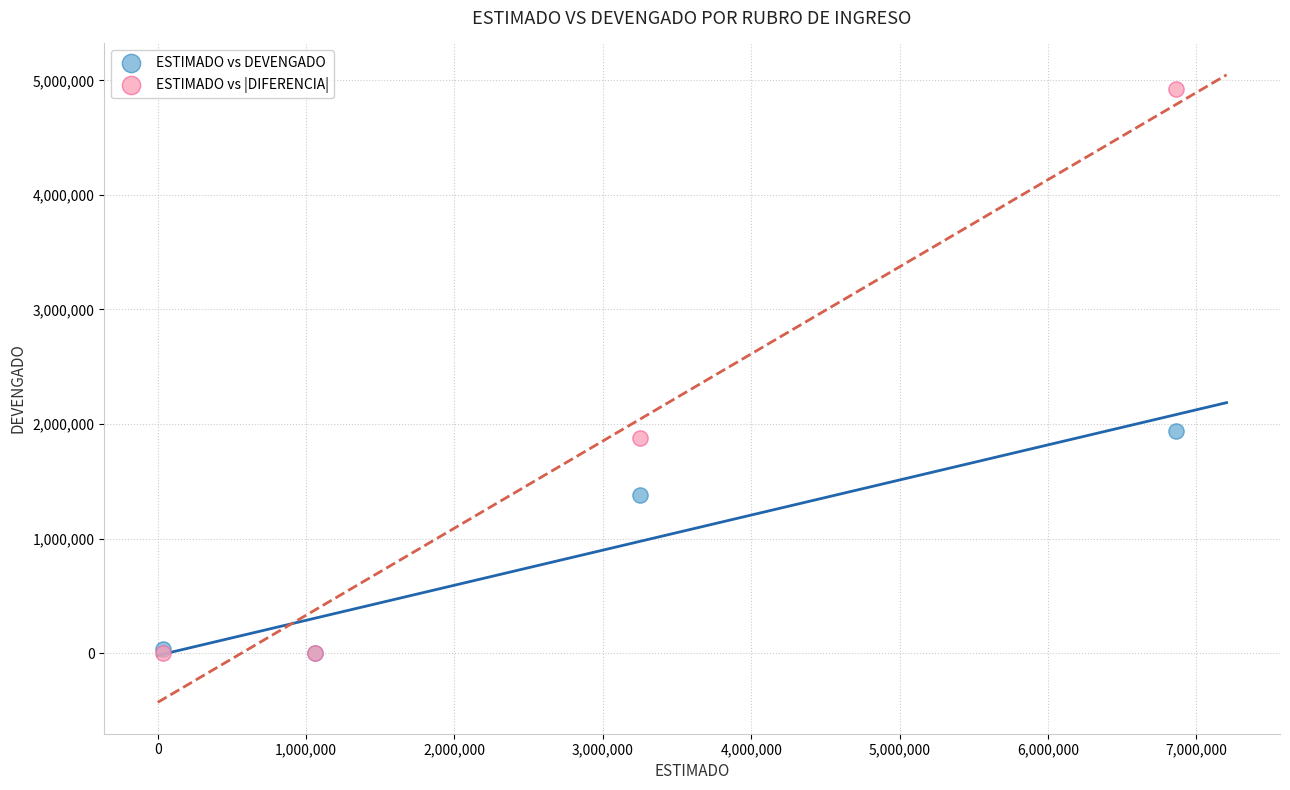

What are all the series names shown in the legend?

ESTIMADO vs DEVENGADO, ESTIMADO vs |DIFERENCIA|